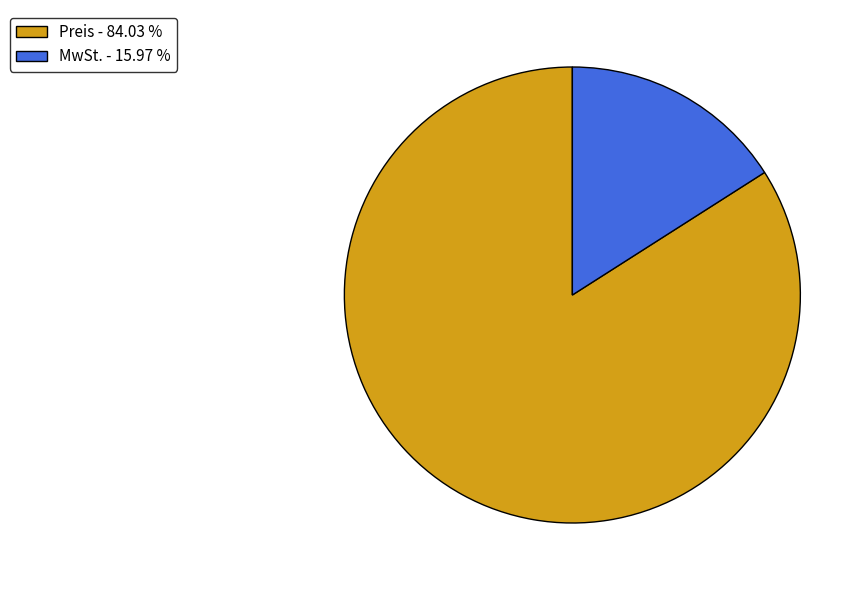

Is it true that Preis is 84% of the pie?

True